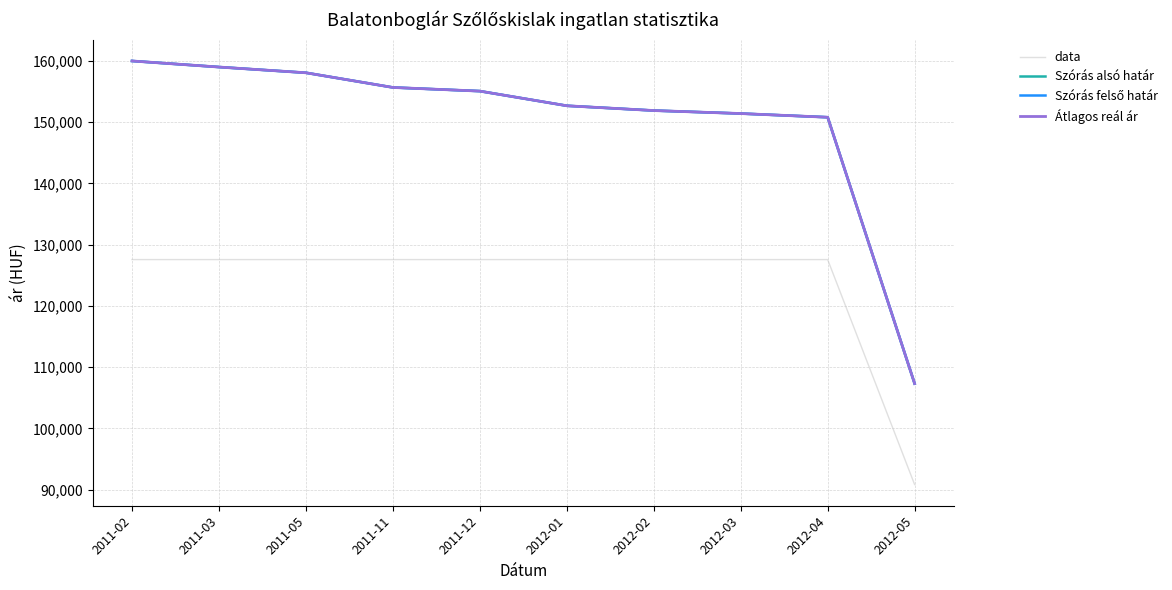

Rank the series by their maximum value, from lowest to highest.

data, Szórás alsó határ, Szórás felső határ, Átlagos reál ár